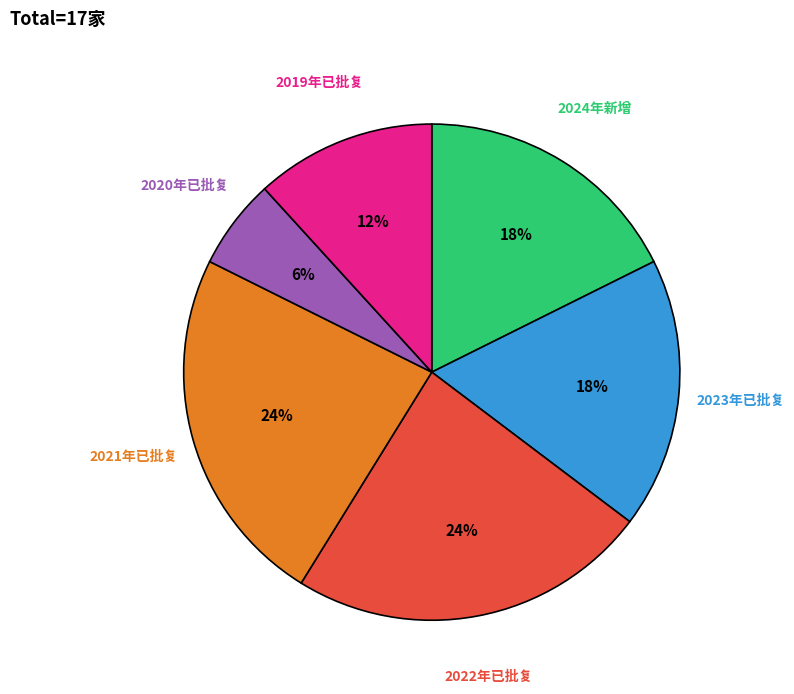

How many segments does this pie chart have?

6